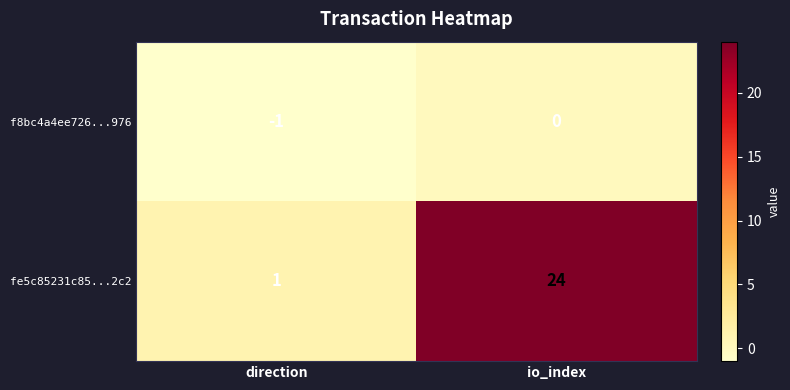

What is the difference between the fe5c85231c85...2c2 values at direction and io_index?

23